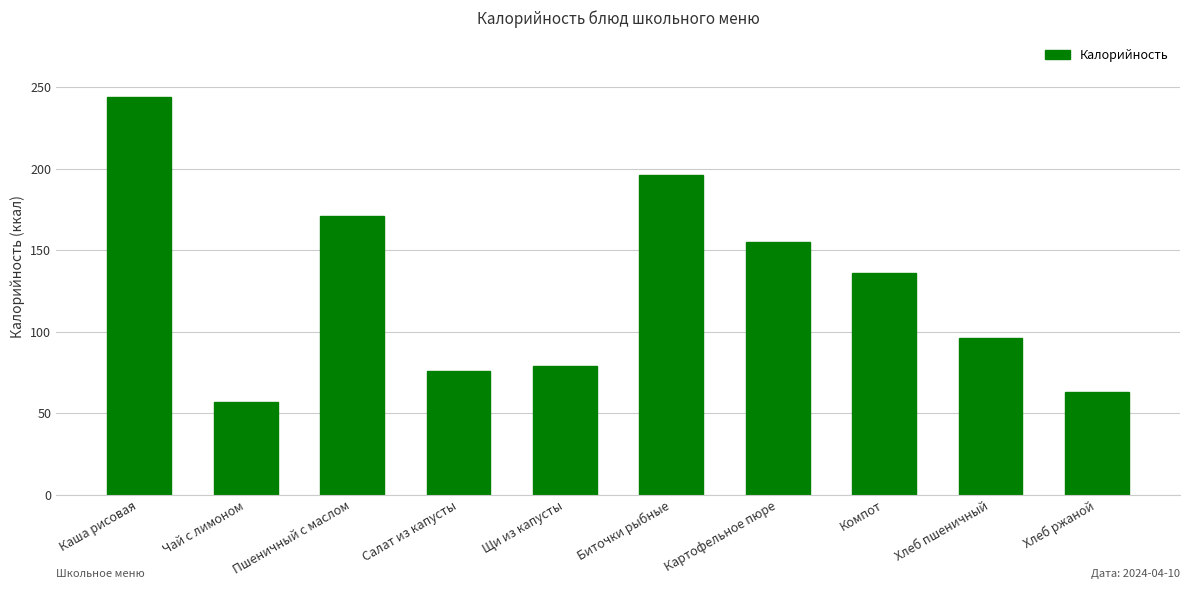

Rank the categories by value from highest to lowest.

Каша рисовая, Биточки рыбные, Пшеничный с маслом, Картофельное пюре, Компот, Хлеб пшеничный, Щи из капусты, Салат из капусты, Хлеб ржаной, Чай с лимоном